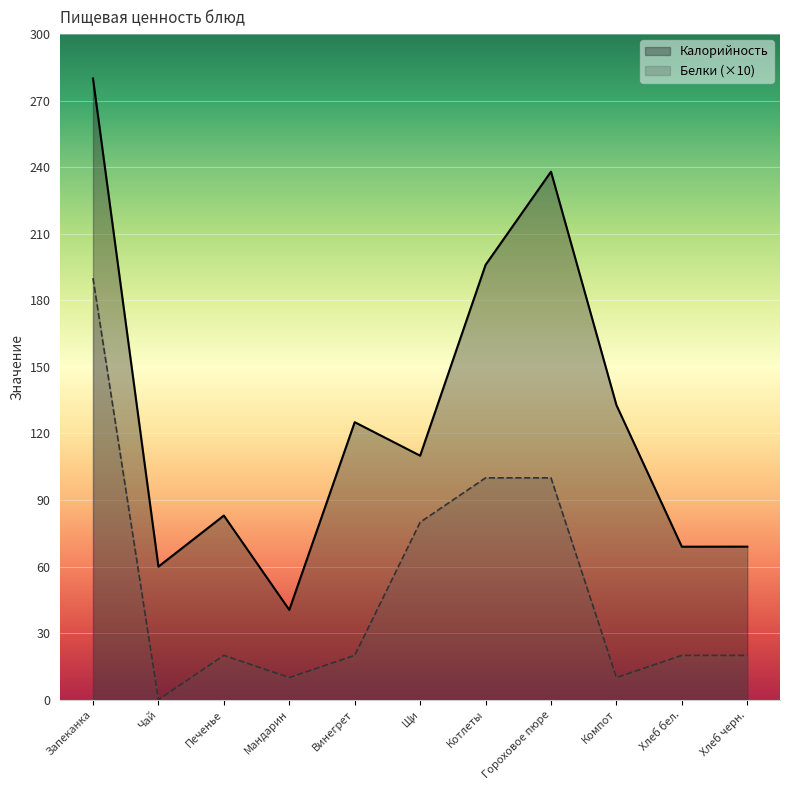

Where is the first local minimum for Калорийность?

Чай